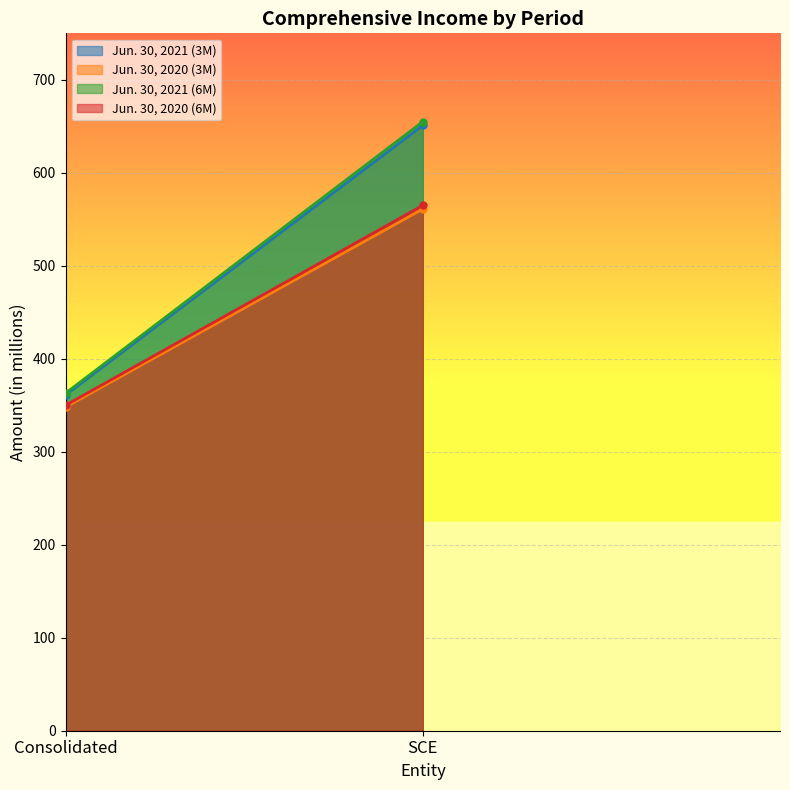

What are all the series names shown in the legend?

Jun. 30, 2021 (3M), Jun. 30, 2020 (3M), Jun. 30, 2021 (6M), Jun. 30, 2020 (6M)